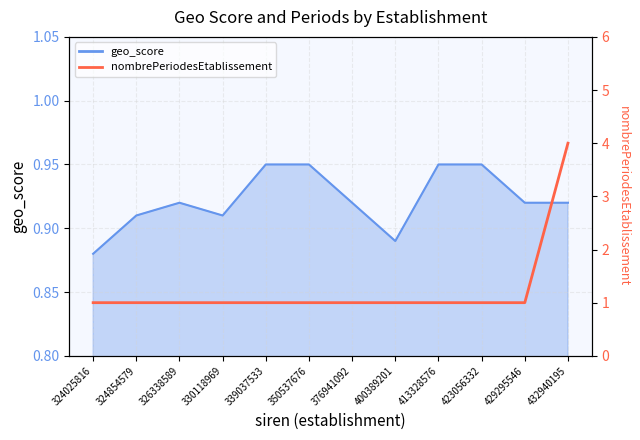

True or false: the data shows 1 at 350537676.

False